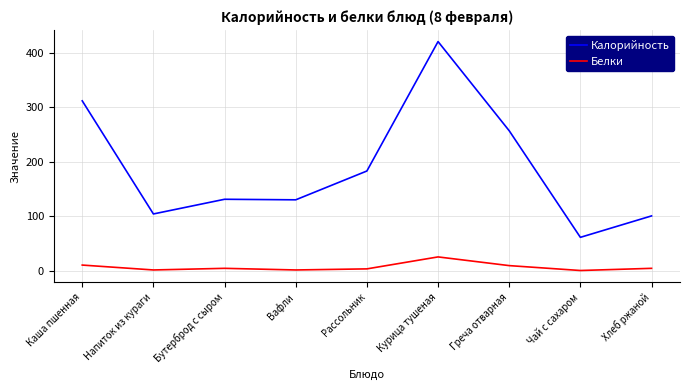

What are all the series names shown in the legend?

Калорийность, Белки